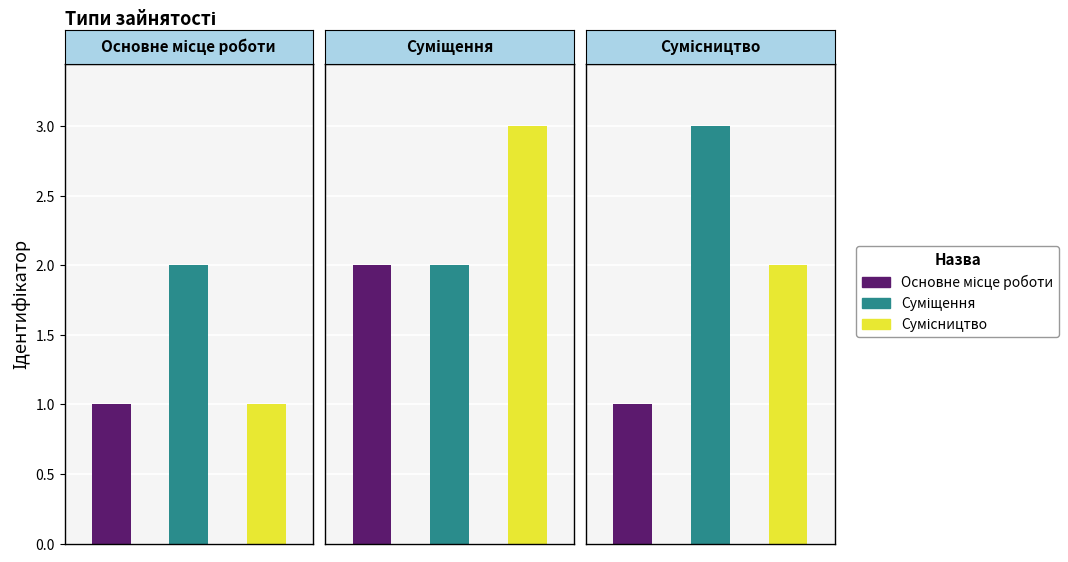

At which label is the value closest to 2?

Суміщення